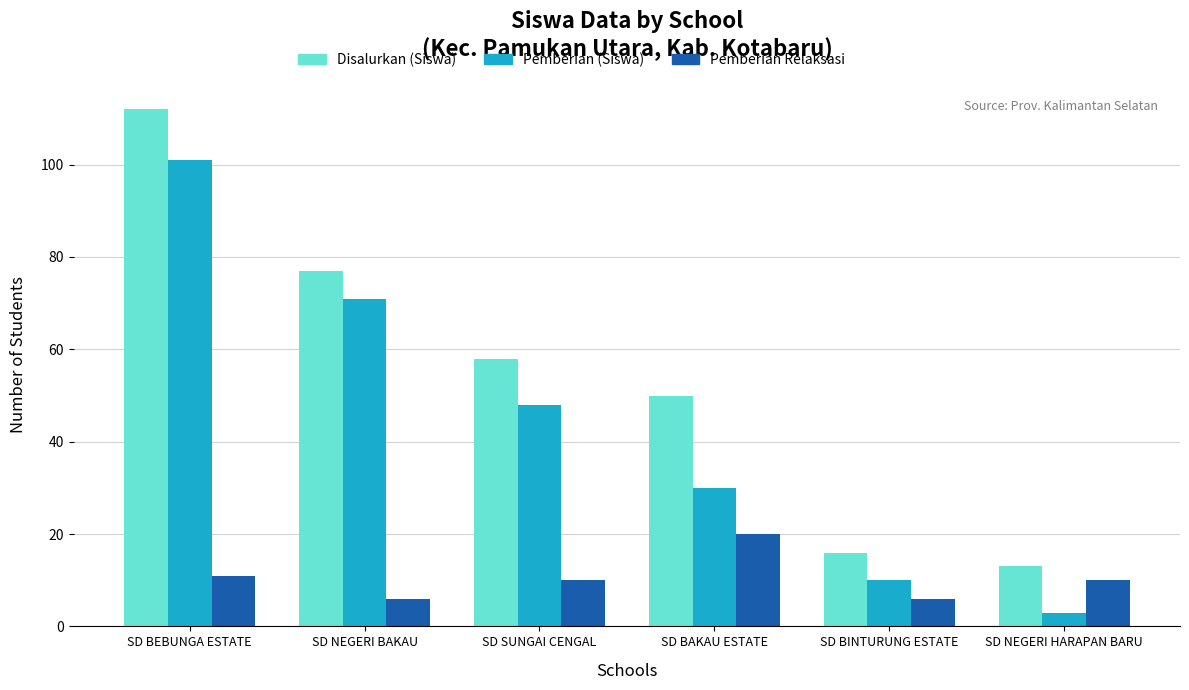

At which category is the sum across all series the highest?

SD BEBUNGA ESTATE